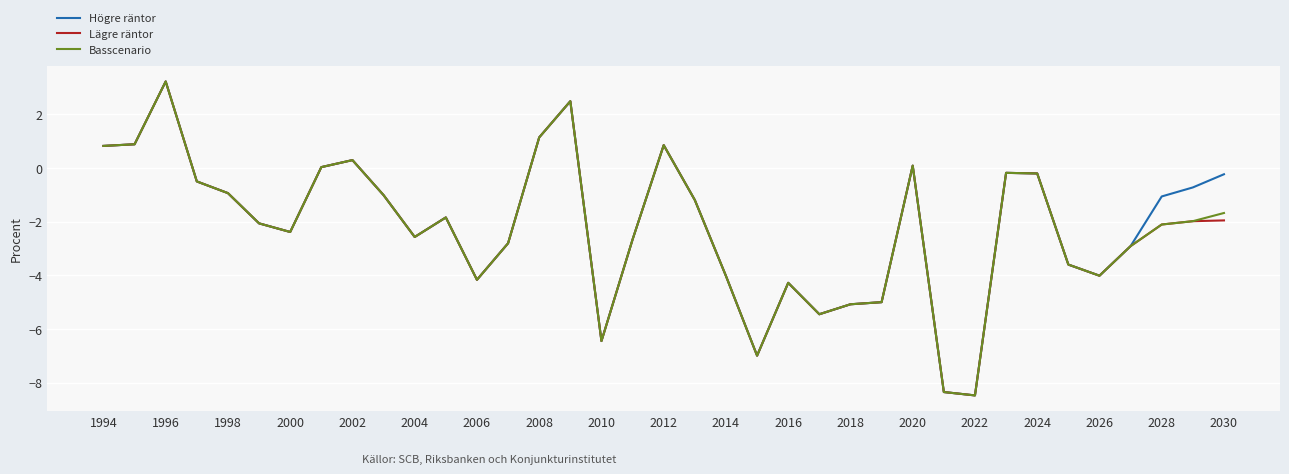

What is the sum of all Basscenario values?

-83.3